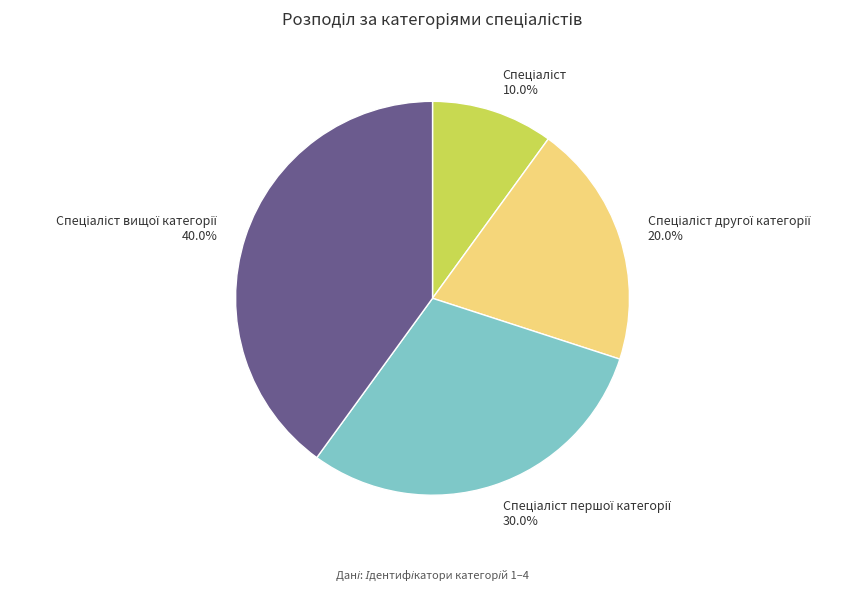

Is there a majority slice in this chart?

No